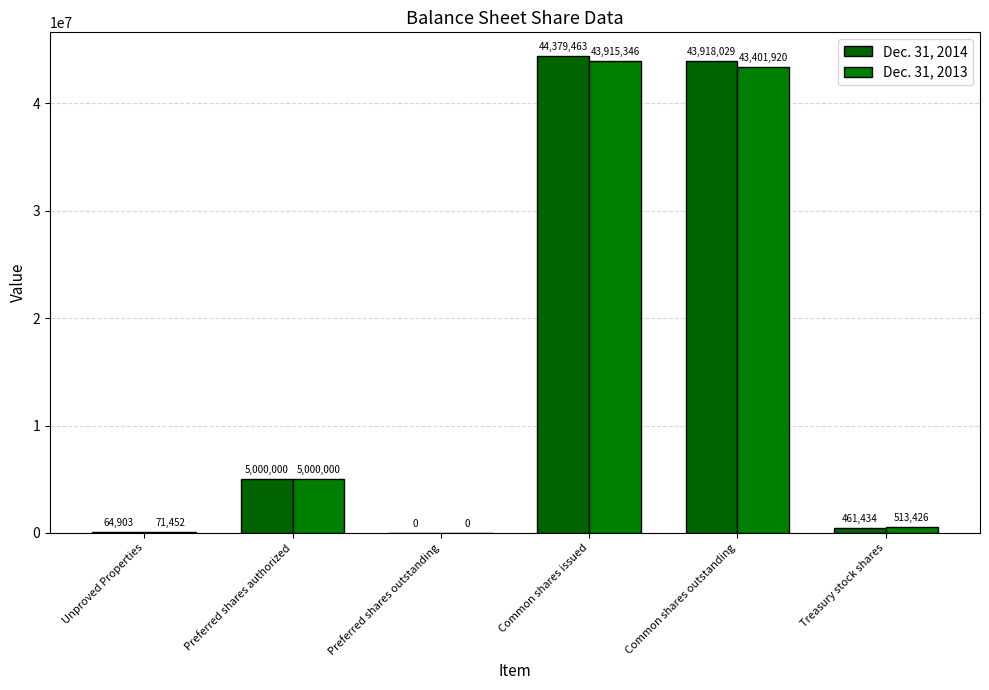

What are all the series names shown in the legend?

Dec. 31, 2014, Dec. 31, 2013